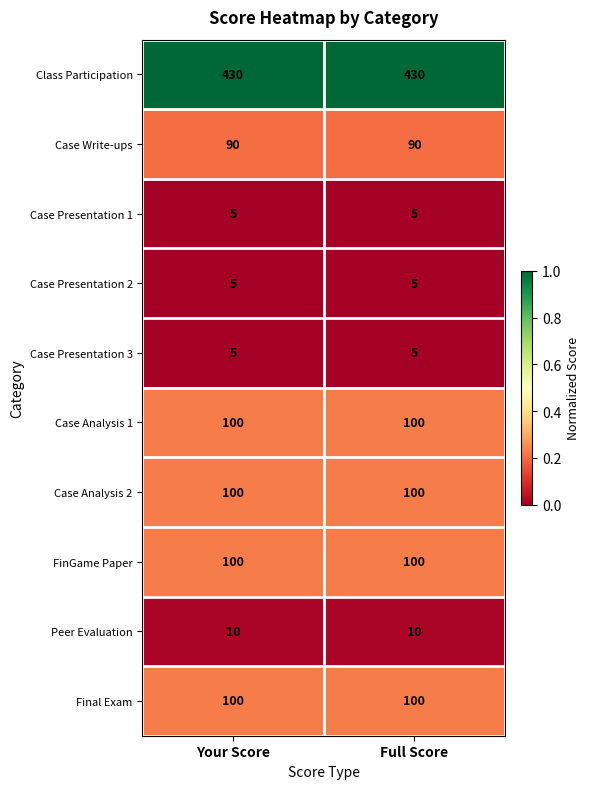

Reading left to right, transcribe all the data shown in this chart.

Class Participation: 430	430
Case Write-ups: 90	90
Case Presentation 1: 5	5
Case Presentation 2: 5	5
Case Presentation 3: 5	5
Case Analysis 1: 100	100
Case Analysis 2: 100	100
FinGame Paper: 100	100
Peer Evaluation: 10	10
Final Exam: 100	100